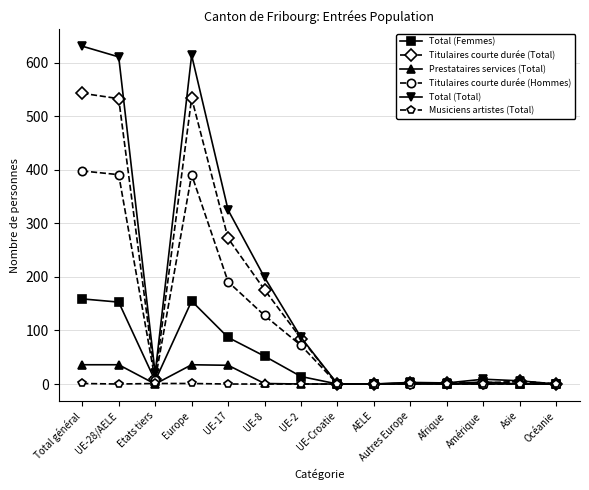

Between UE-28/AELE and Amérique, which series saw the biggest shift?

Total (Total)